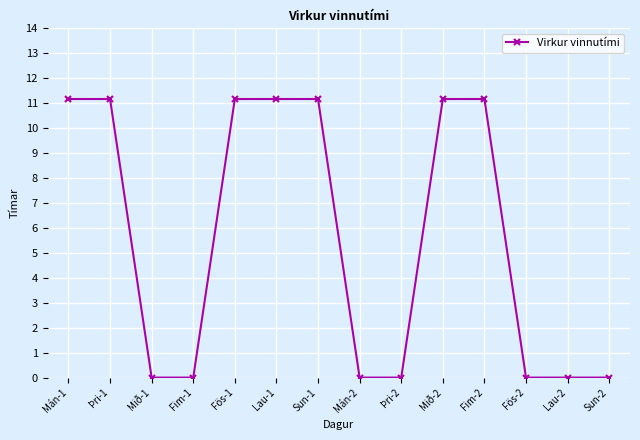

Reading left to right, transcribe all the data shown in this chart.

Mán-1=11.2	Þri-1=11.2	Mið-1=0.0	Fim-1=0.0	Fös-1=11.2	Lau-1=11.2	Sun-1=11.2	Mán-2=0.0	Þri-2=0.0	Mið-2=11.2	Fim-2=11.2	Fös-2=0.0	Lau-2=0.0	Sun-2=0.0